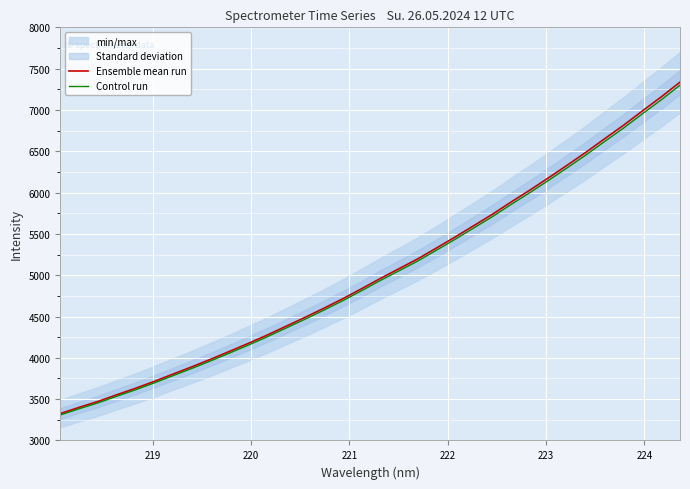

What is the maximum value for Ensemble mean run?

7336.7